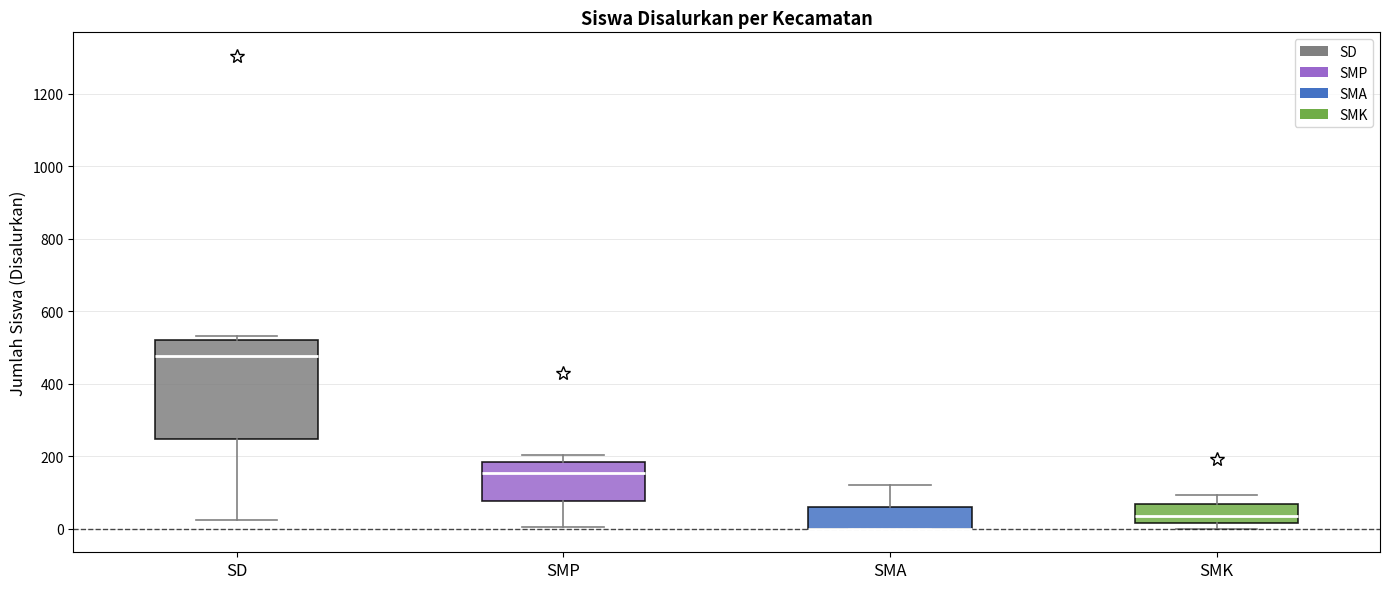

Reading left to right, transcribe this box plot: for each box, give where its median line is, the range the box spans, and where its two whiskers end, as read against the y-axis. The values are not printed on the chart, so give them approximately, as read against the axis.

SD: median 480, box 240 to 520, whiskers 20 to 540
SMP: median 160, box 80 to 180, whiskers 0 to 200
SMA: median 0 (drawn on the box's lower edge), box 0 to 60, whiskers 0 to 120
SMK: median 40, box 20 to 60, whiskers 0 to 100